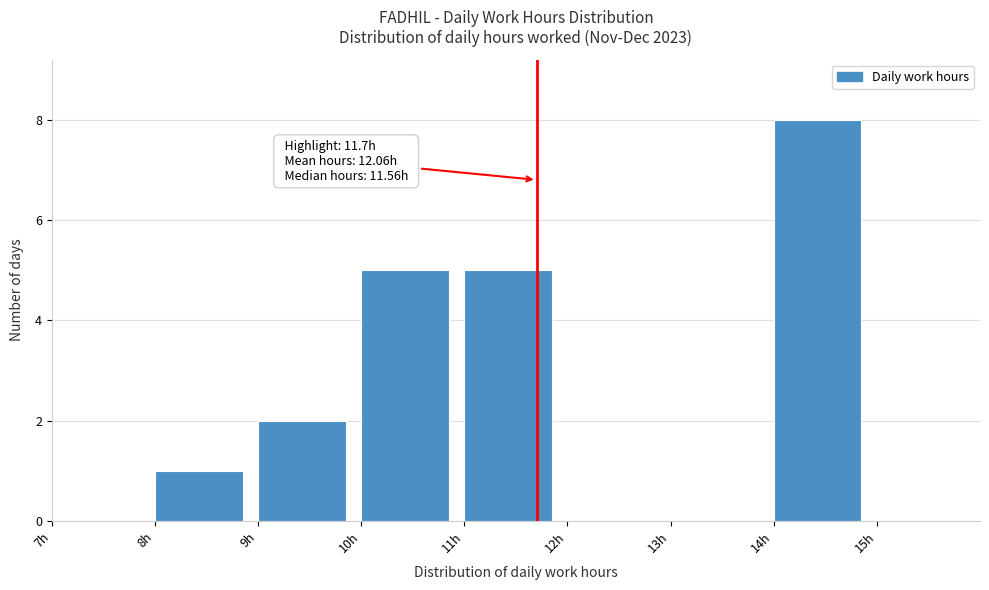

Over which range of the x-axis is the bar tallest?

14 to 15